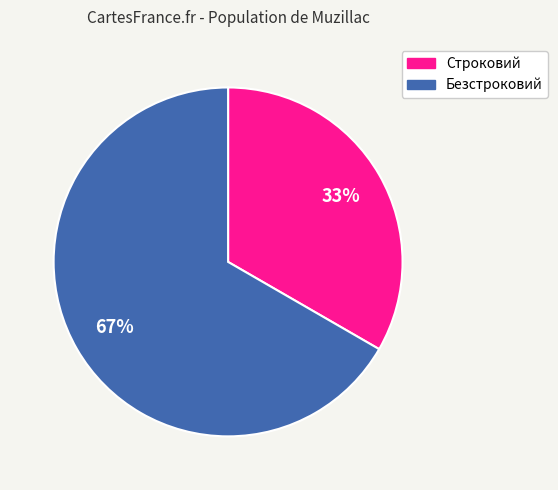

Rank the categories by value from lowest to highest.

Строковий, Безстроковий